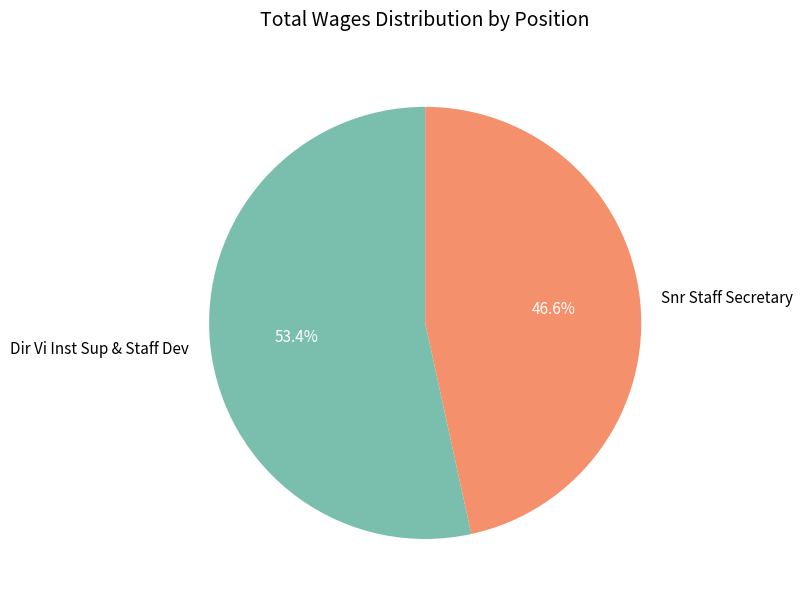

Which category accounts for the majority?

Dir Vi Inst Sup & Staff Dev